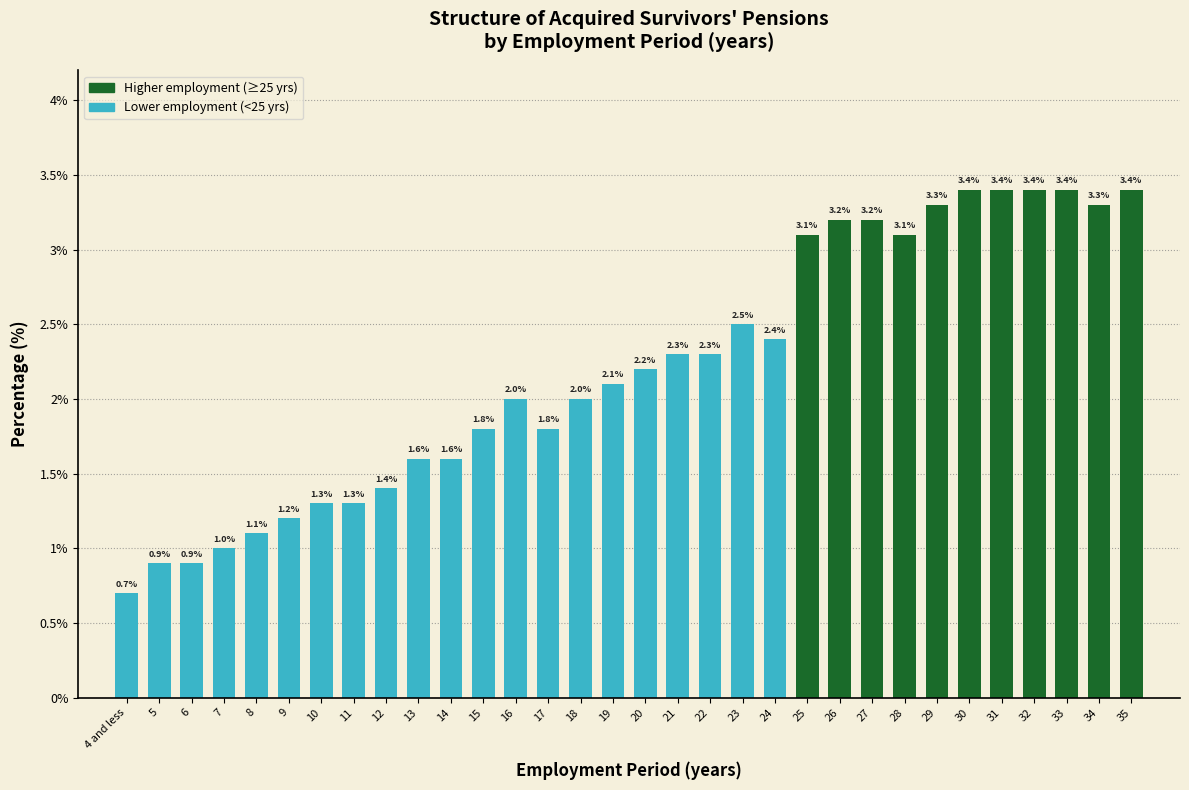

Reading left to right, list all the values displayed in this chart.

4 and less=0.7	5=0.9	6=0.9	7=1.0	8=1.1	9=1.2	10=1.3	11=1.3	12=1.4	13=1.6	14=1.6	15=1.8	16=2.0	17=1.8	18=2.0	19=2.1	20=2.2	21=2.3	22=2.3	23=2.5	24=2.4	25=3.1	26=3.2	27=3.2	28=3.1	29=3.3	30=3.4	31=3.4	32=3.4	33=3.4	34=3.3	35=3.4